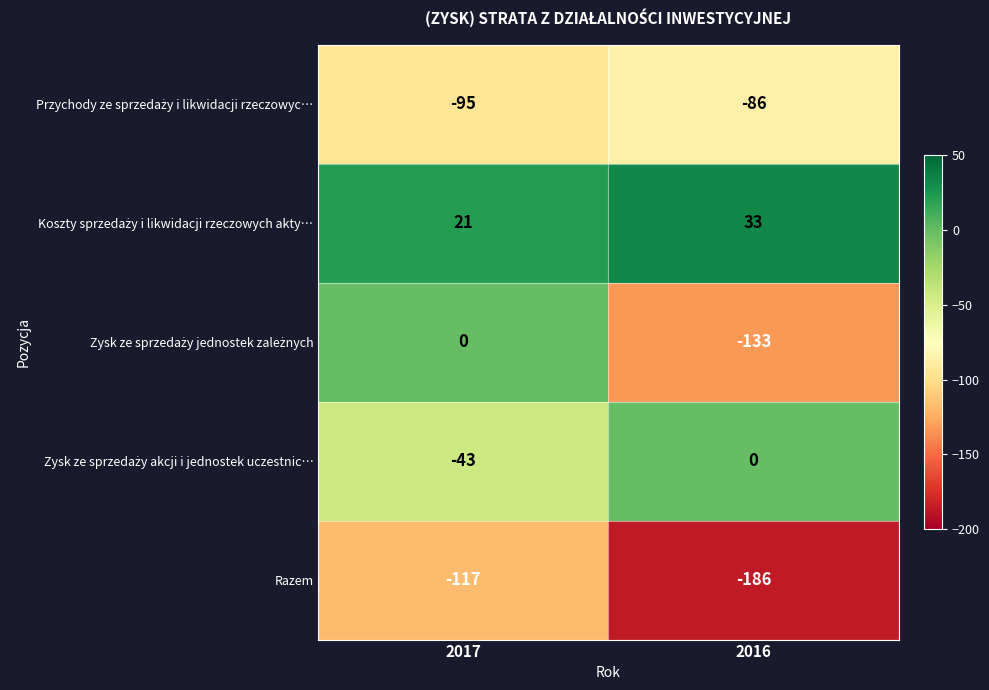

Is it true that Razem equals -39 at 2017?

False